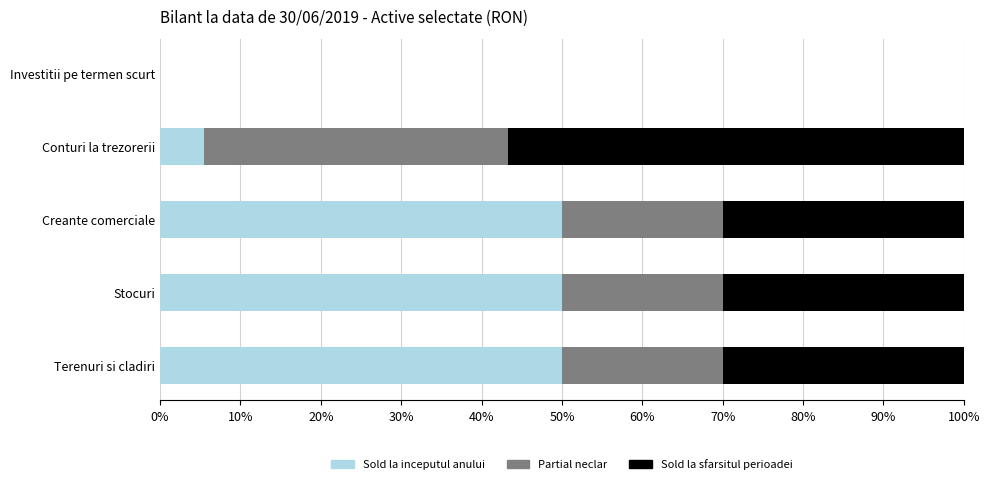

What is the total value across all series at Creante comerciale?

100.0